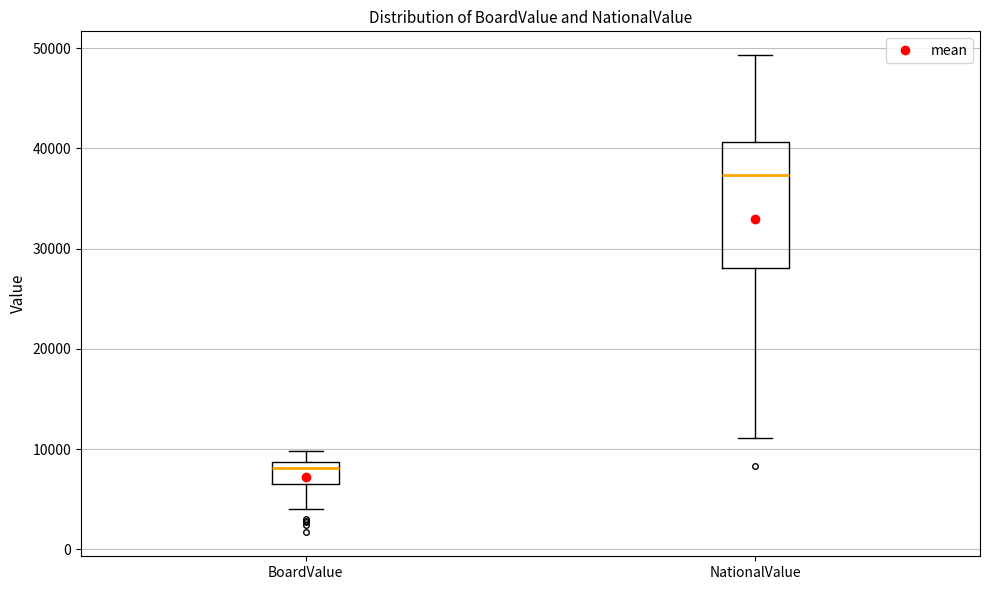

Reading left to right, read every box against the y-axis: the position of its median line, the range the box covers, and the ends of its whiskers. The values are not printed on the chart, so give them approximately, as read against the axis.

BoardValue: median 8000, box 7000 to 9000, whiskers 4000 to 10000
NationalValue: median 37000, box 28000 to 41000, whiskers 11000 to 49000